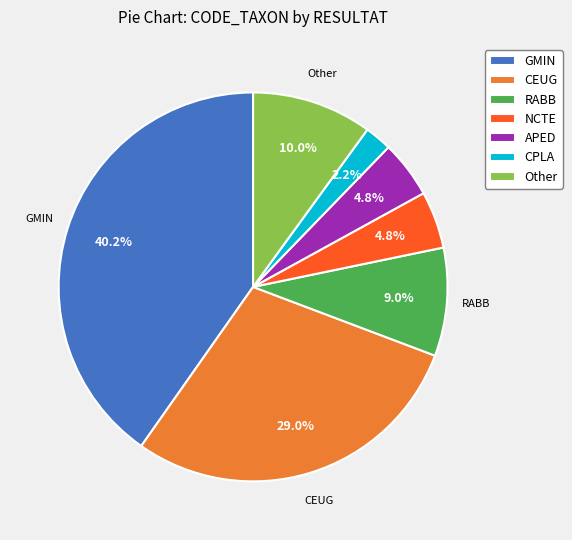

Does any single category account for the majority?

No